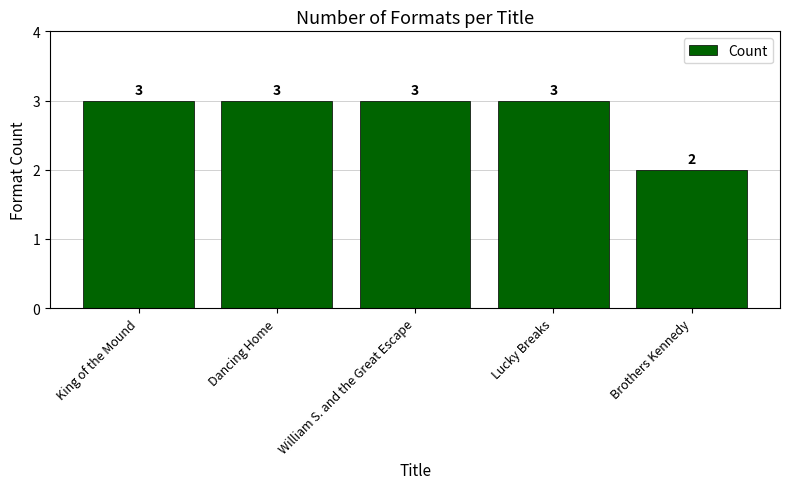

Reading left to right, list all the values displayed in this chart.

King of the Mound=3	Dancing Home=3	William S. and the Great Escape=3	Lucky Breaks=3	Brothers Kennedy=2